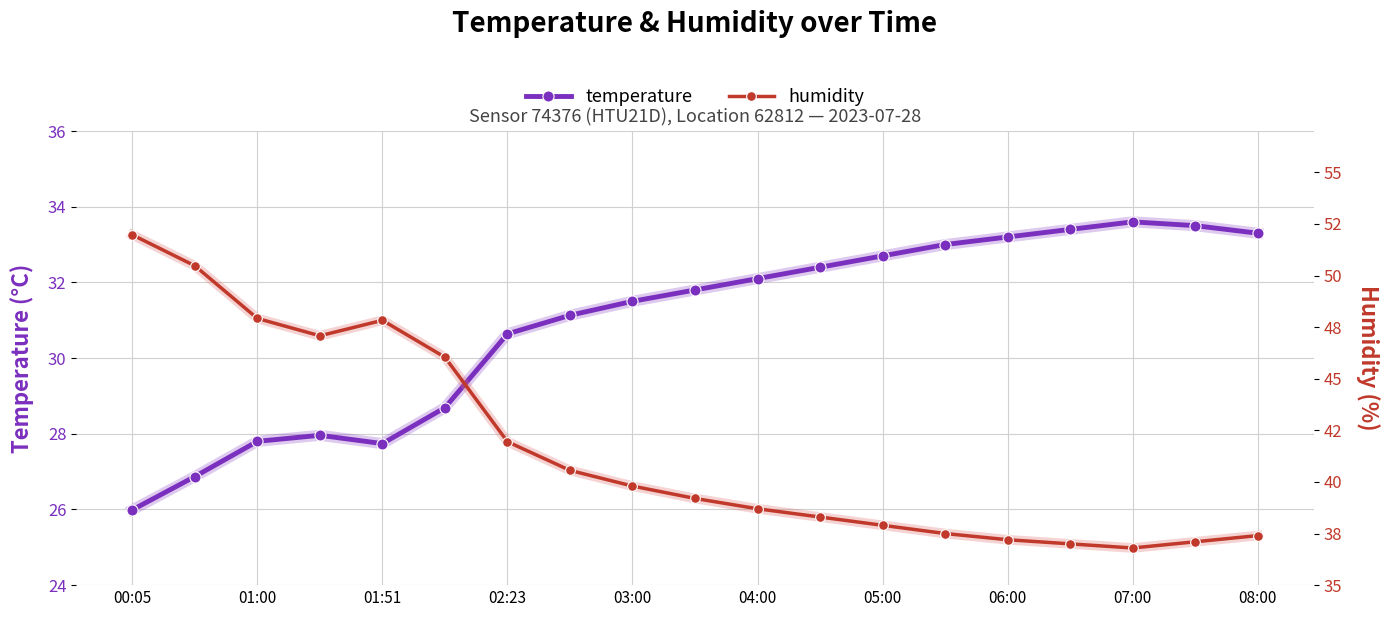

True or false: temperature and humidity cross at least once.

False